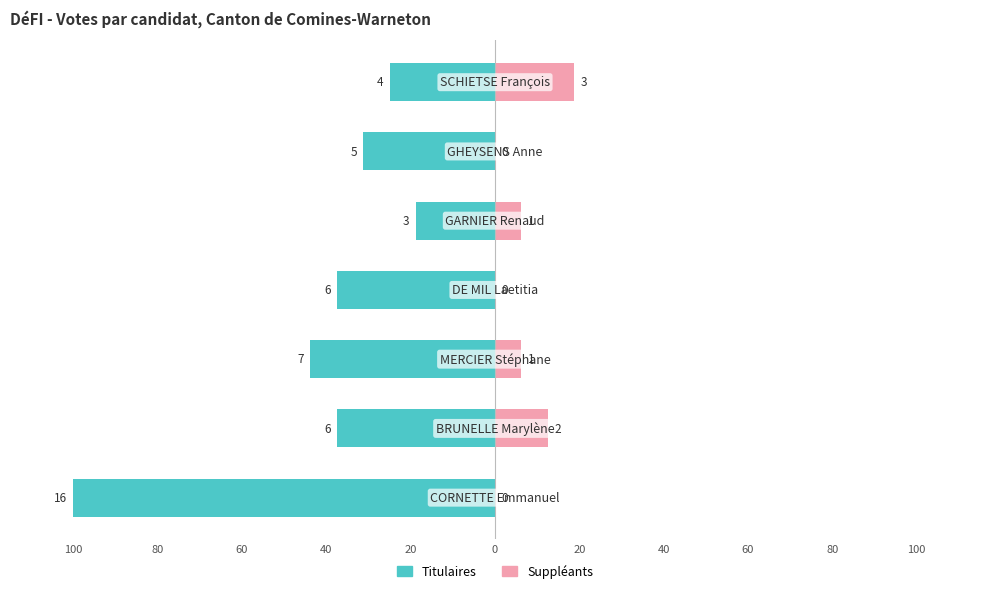

Read the Suppléants value at 20.

12.5